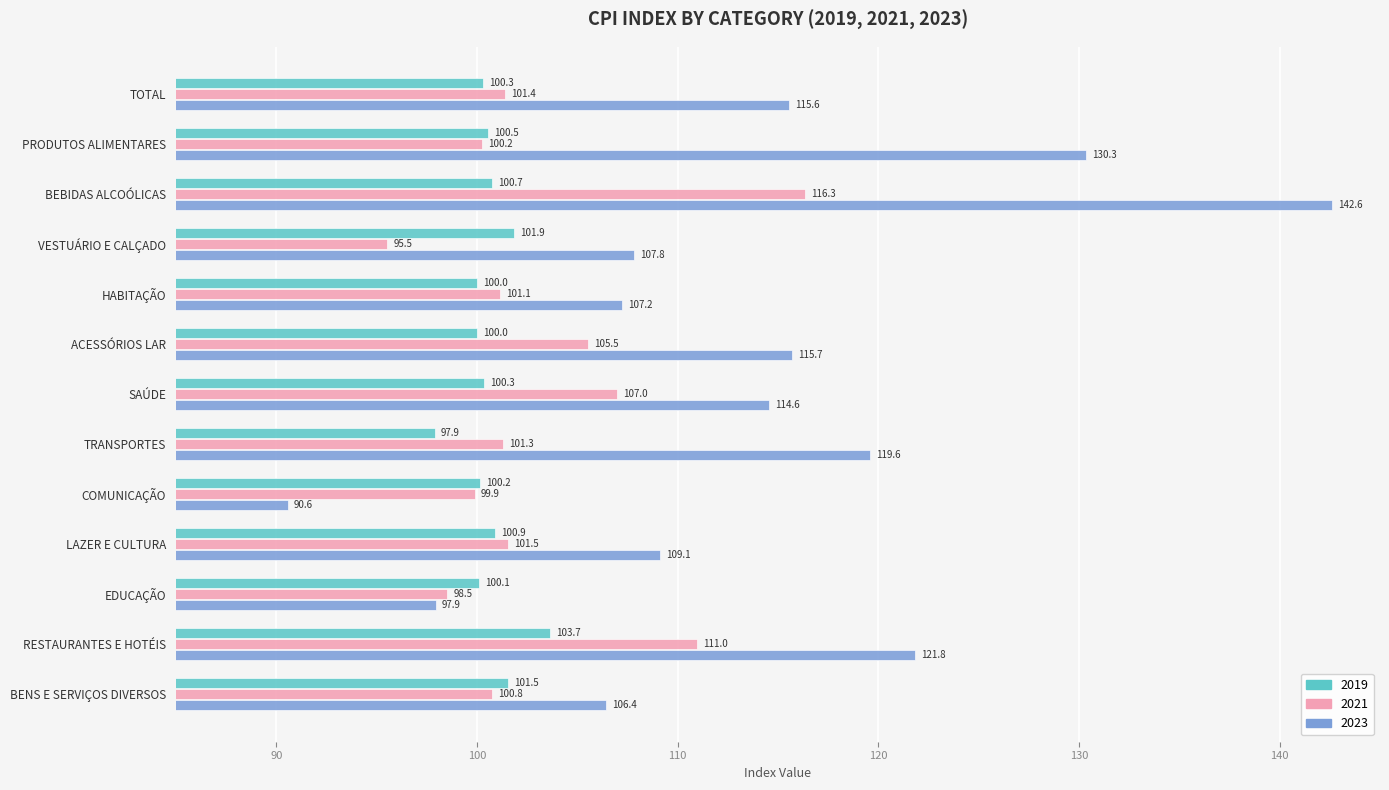

Where is 2021 nearest to the value 105?

ACESSÓRIOS LAR